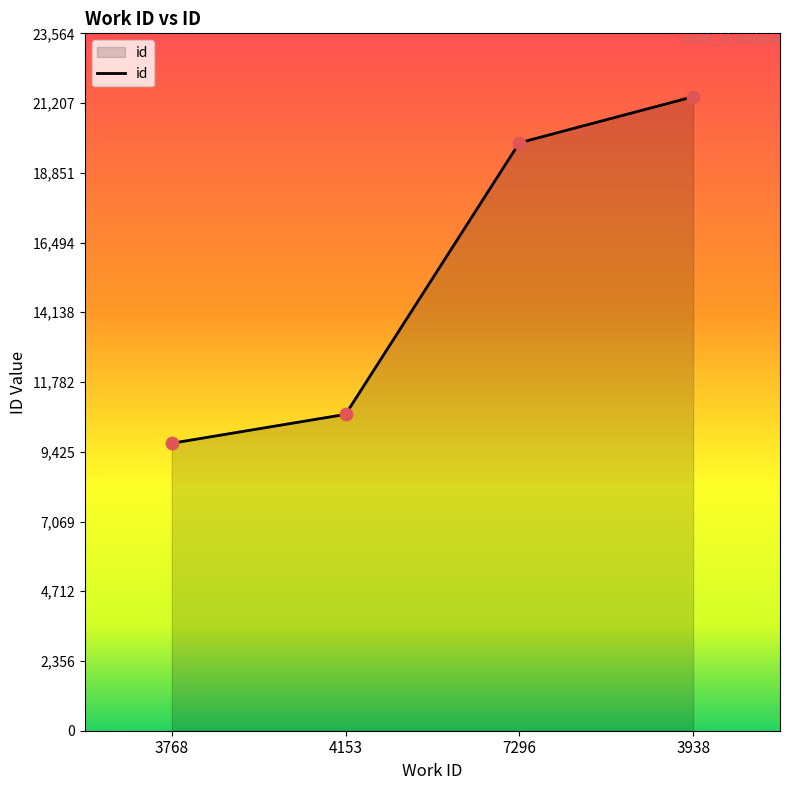

Approximately how many times larger is the value at 3938 compared to 4153?

2.0